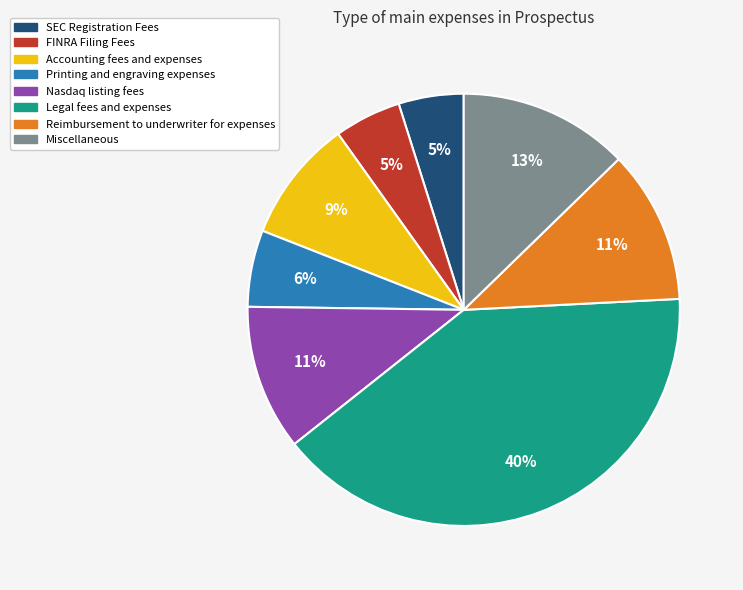

Approximately how many times larger is the value at SEC Registration Fees compared to FINRA Filing Fees?

1.0